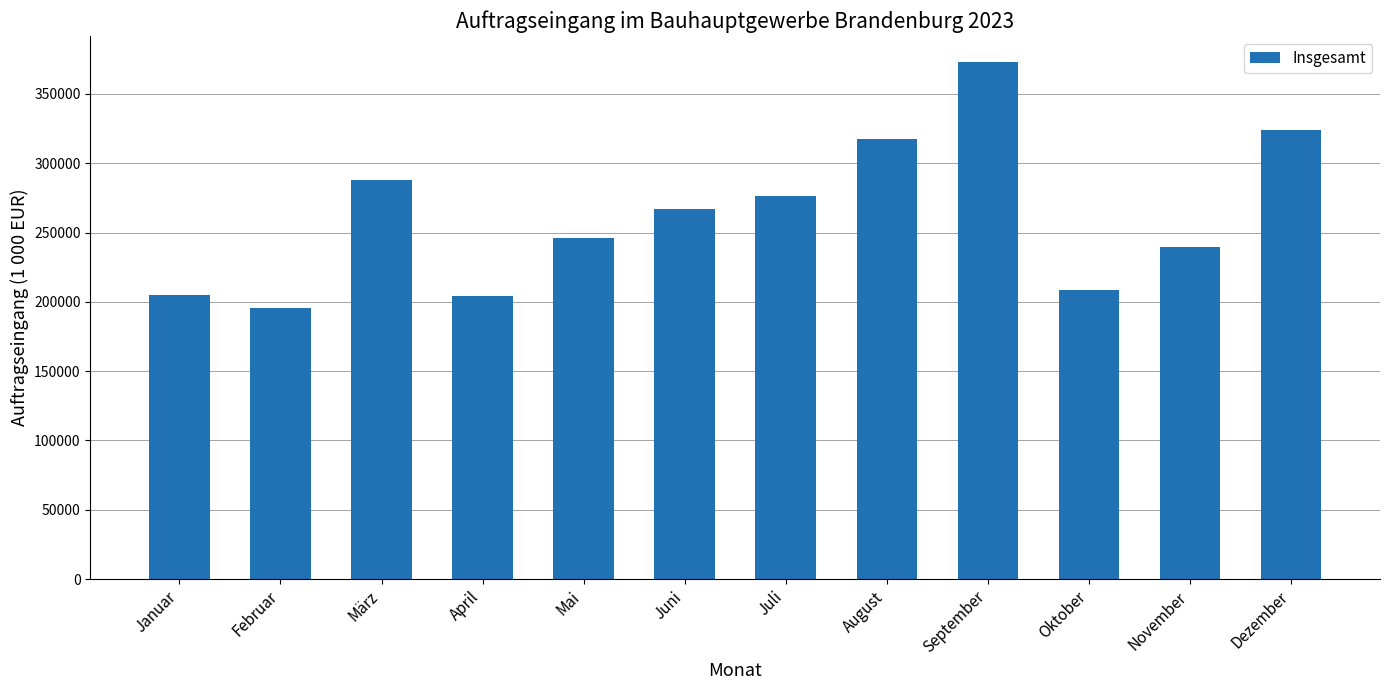

What is the sum of all values?

3144541